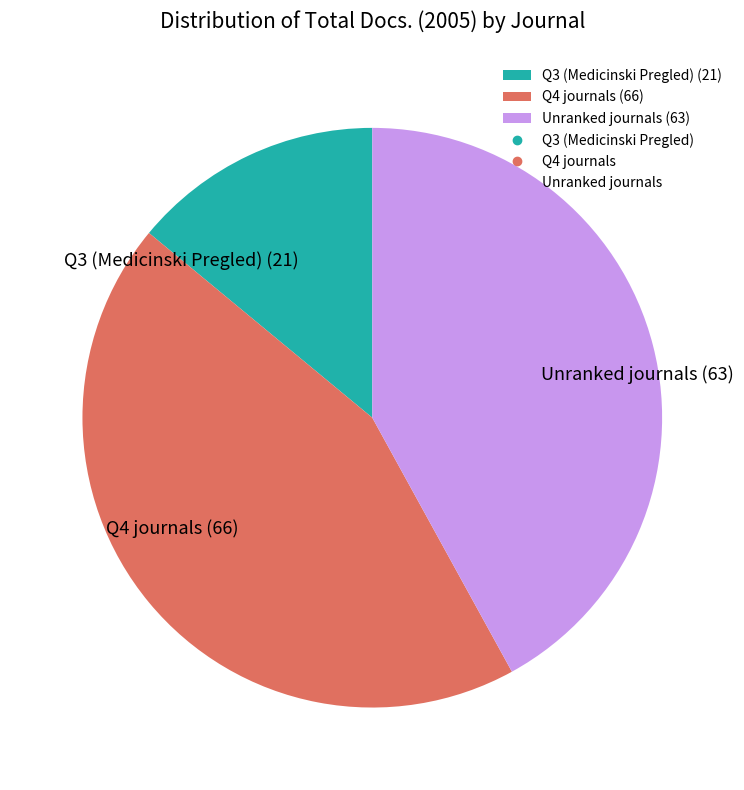

Does Q3 (Medicinski Pregled) (21) account for over 50% of the chart?

No